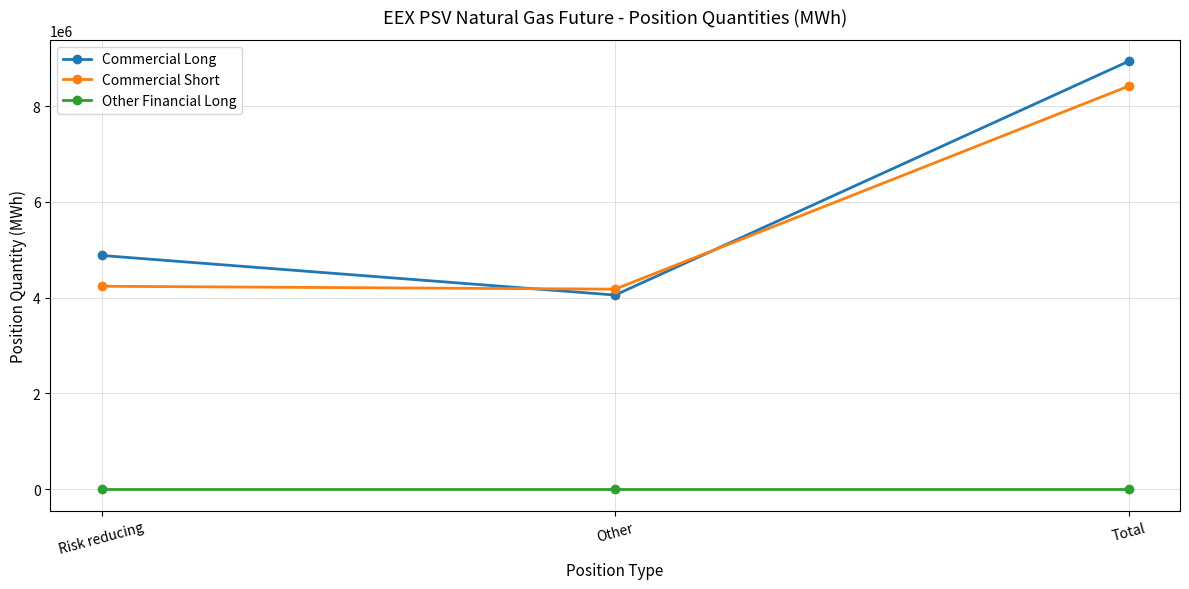

Is this an area chart (filled region under the line)?

No